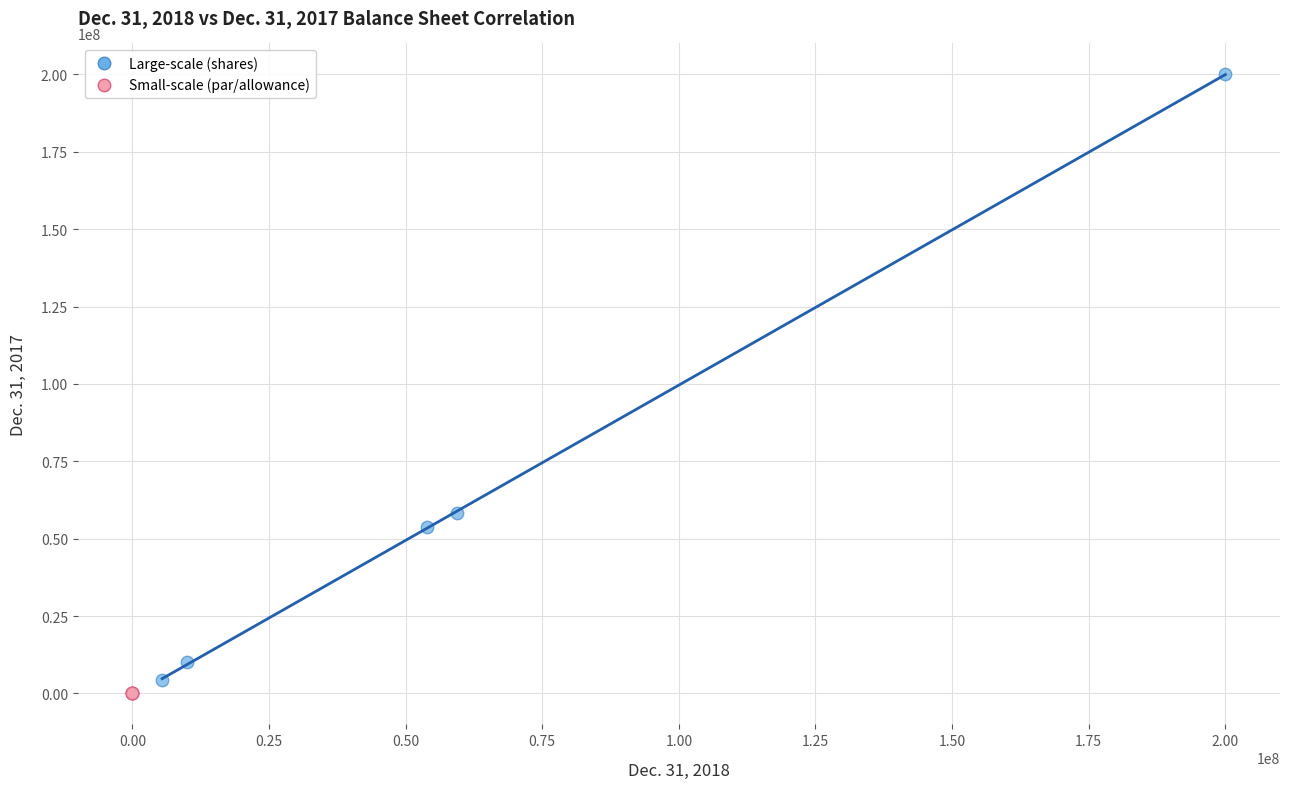

Which series contains the highest Y value?

Large-scale (shares)